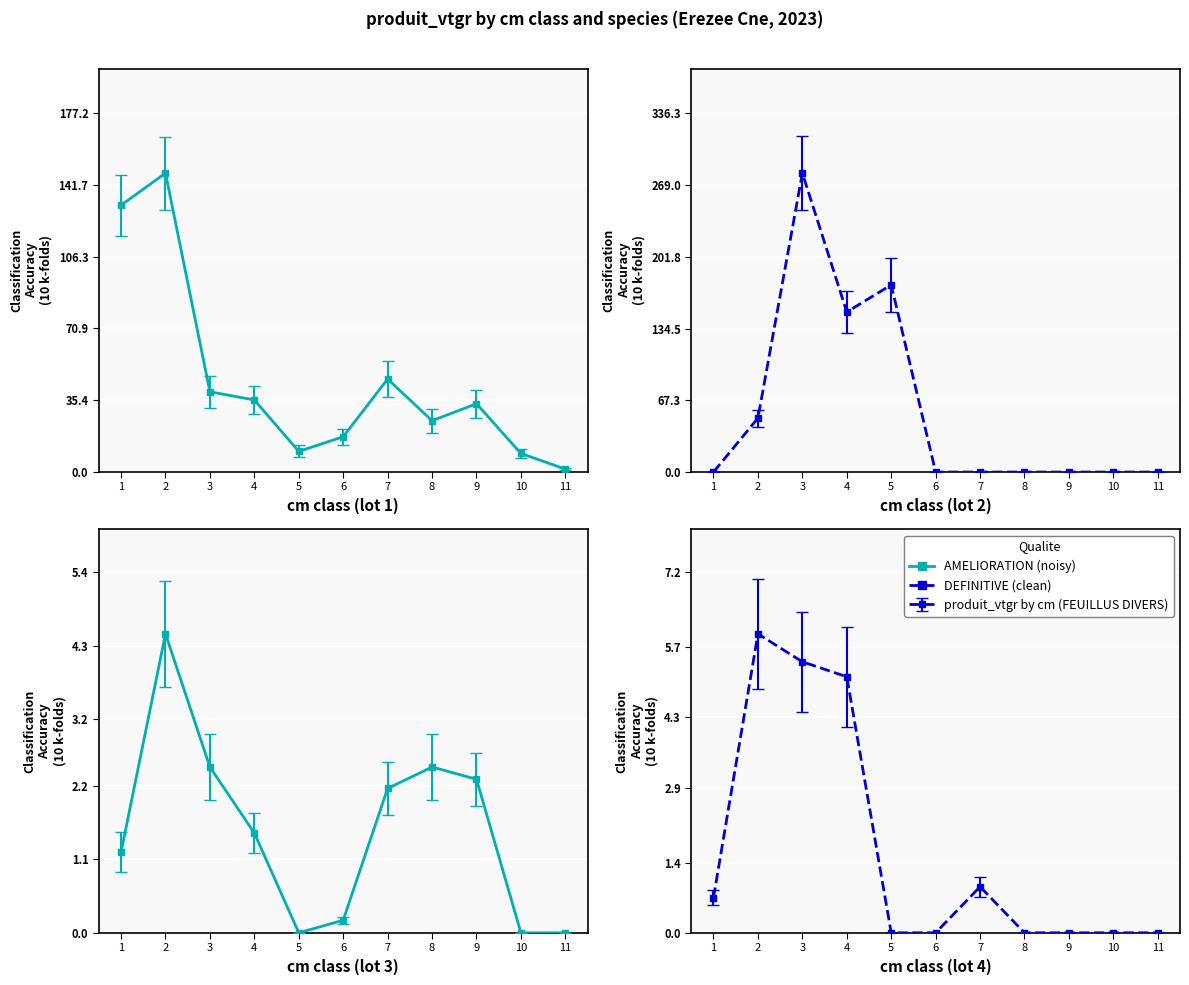

True or false: produit_vtgr by cm (EPICEA) and produit_vtgr by cm (FEUILLUS DIVERS) cross at least once.

False